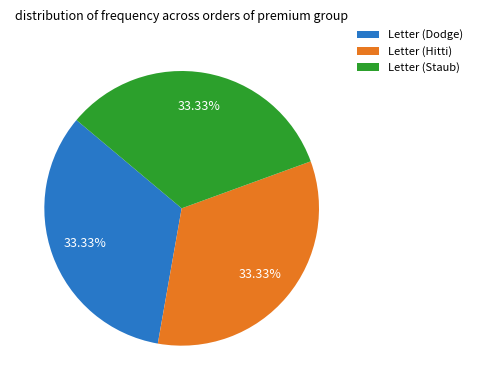

Approximately how many times larger is the value at Letter (Staub) compared to Letter (Hitti)?

1.0